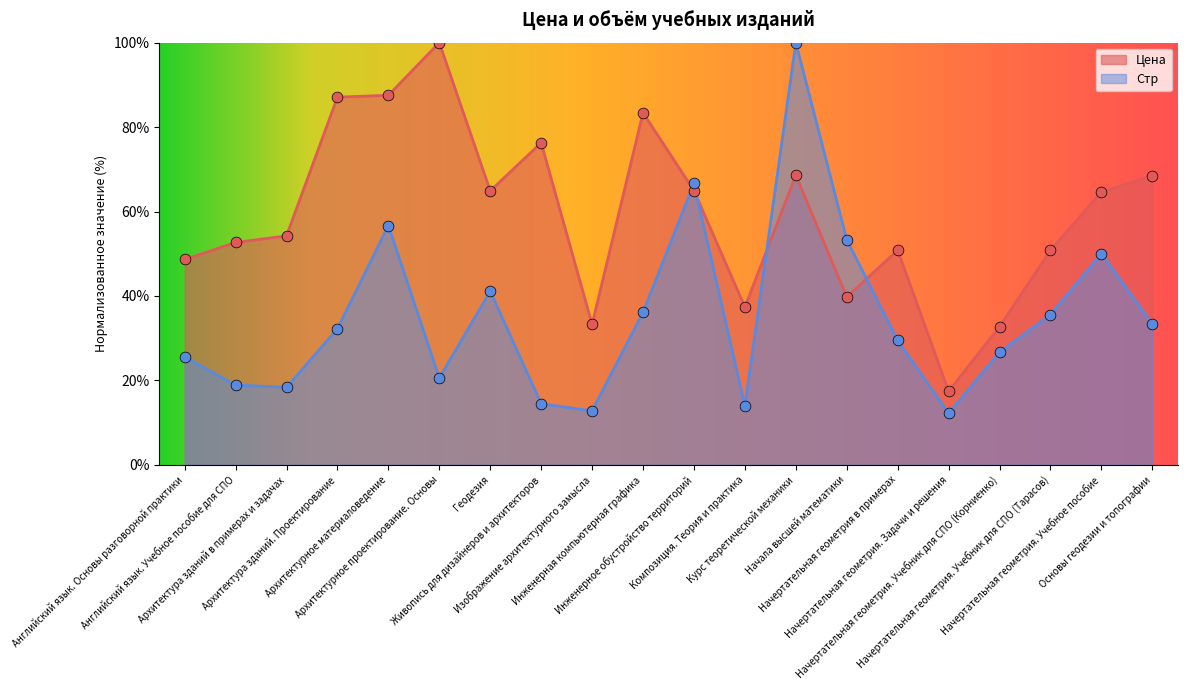

Is the value of Цена at Начертательная геометрия. Учебное пособие greater than the value of Стр at Инженерная компьютерная графика?

Yes